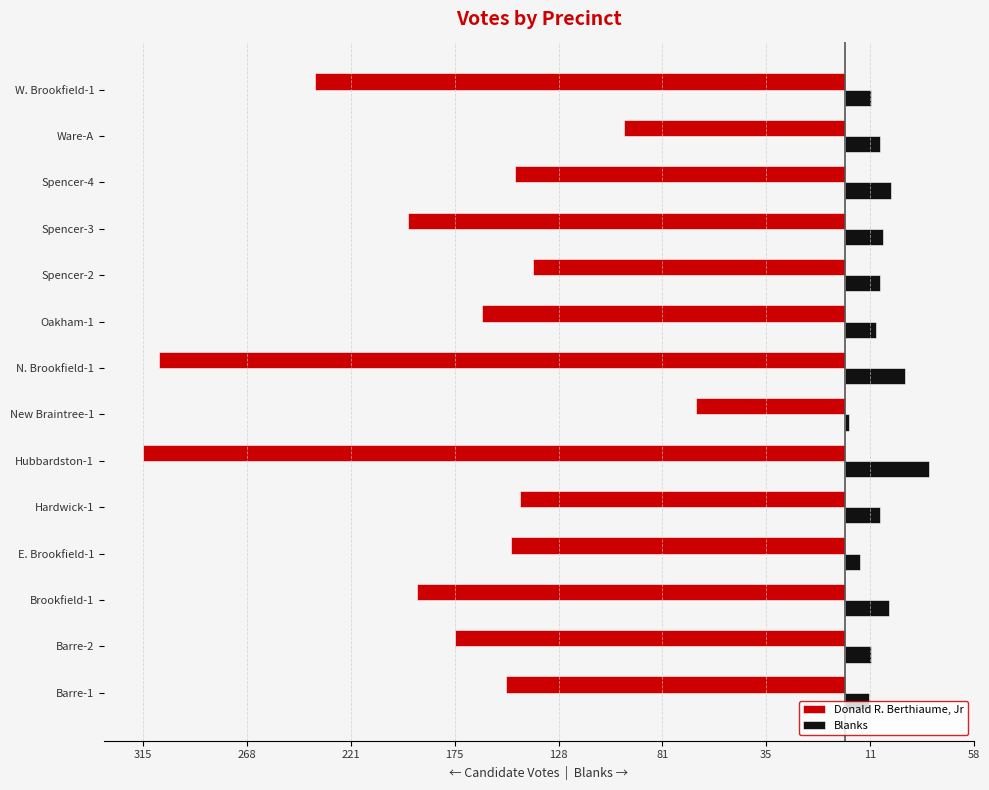

What are all the series names shown in the legend?

Donald R. Berthiaume, Jr, Blanks